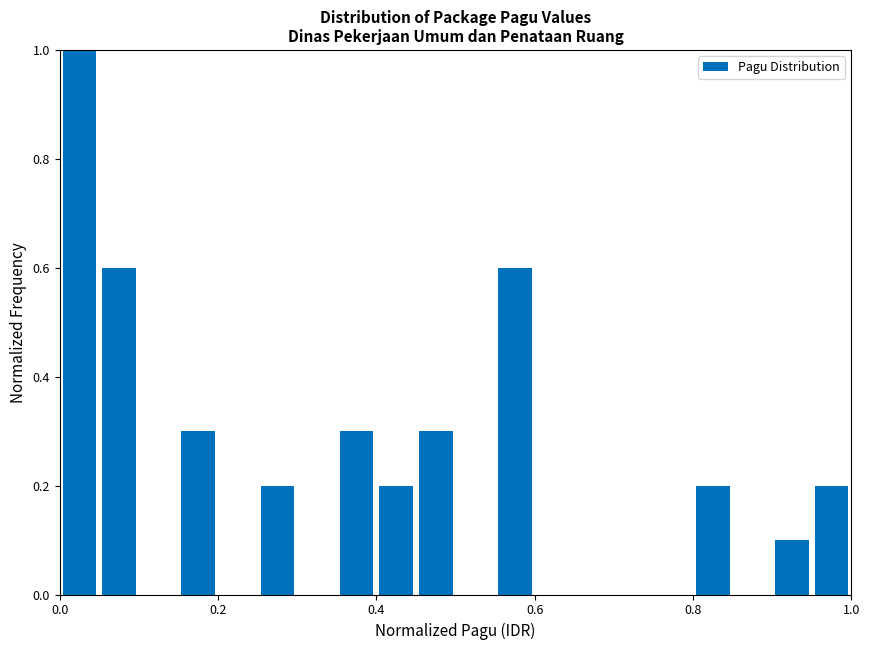

Around what value on the x-axis is the tallest bar? Give the approximate position of its centre, as read against the axis.

0.02